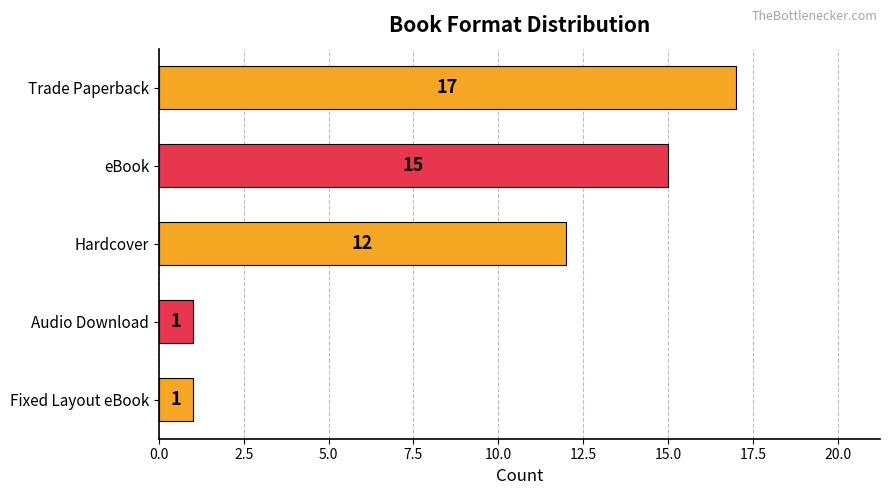

The chart shows a value of 6 at Trade Paperback. True or false?

False